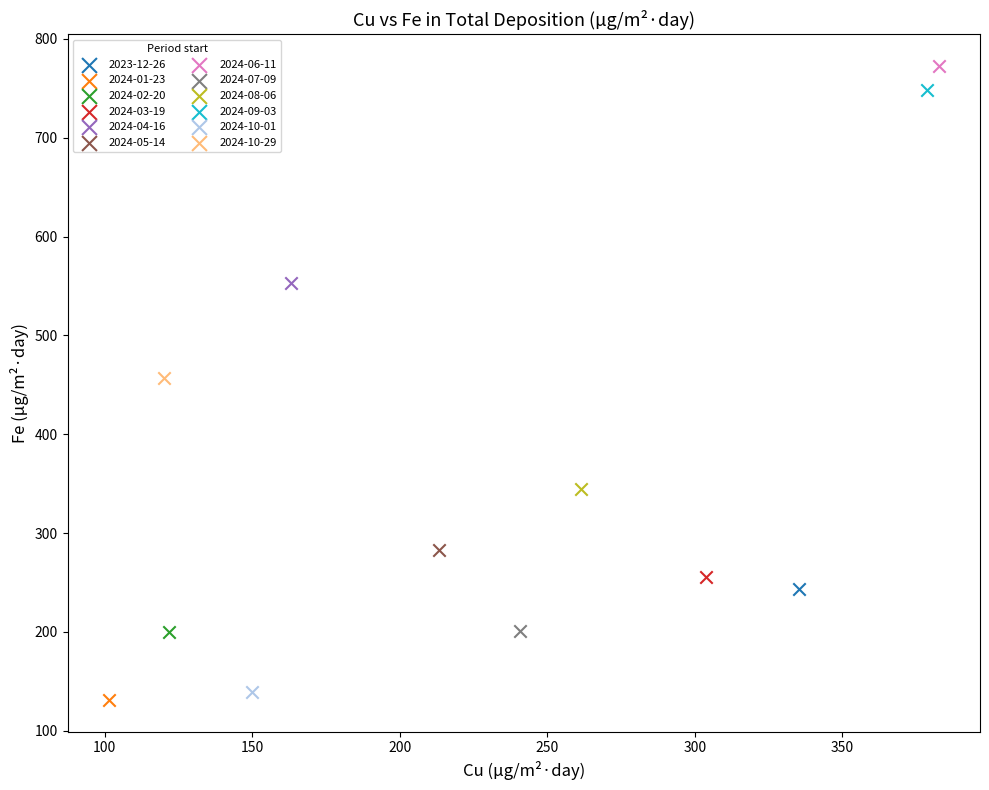

Which series contains the lowest Y value?

2024-01-23